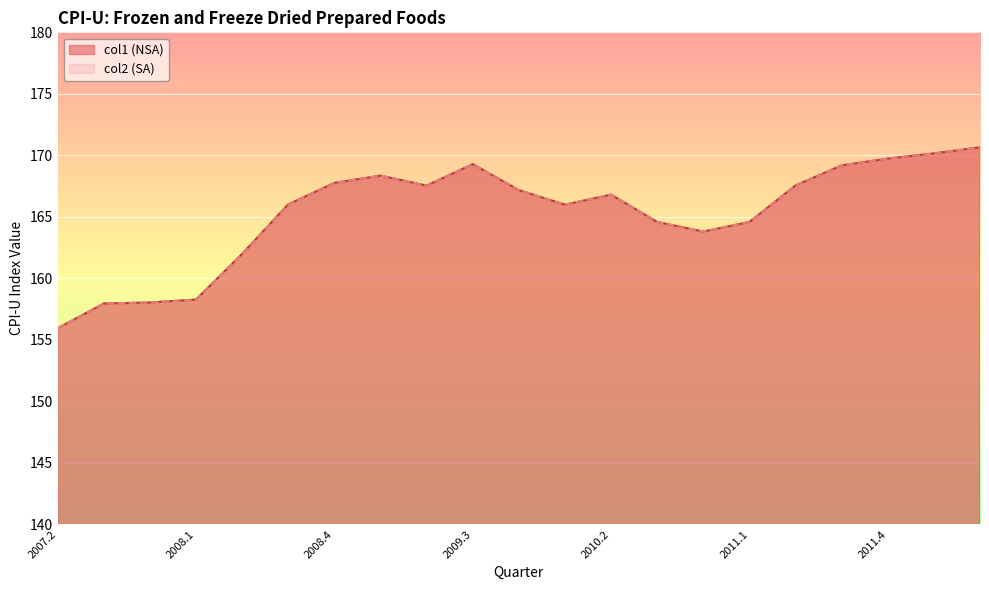

At which label is col1 closest to 163?

2010.4